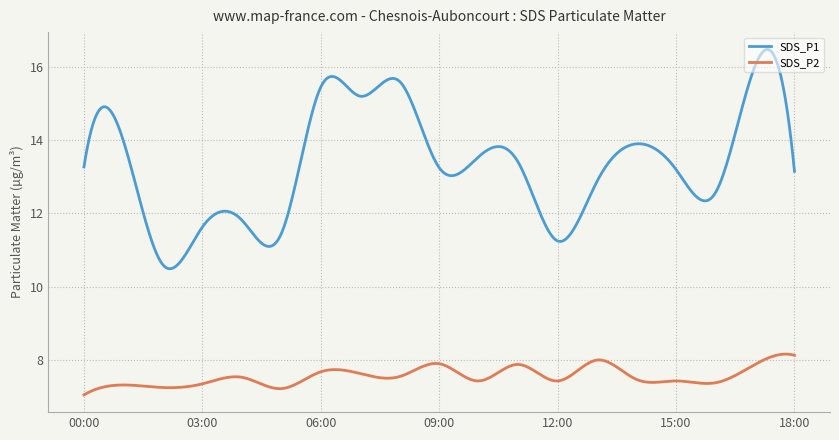

What is the maximum value shown in the chart?

16.5